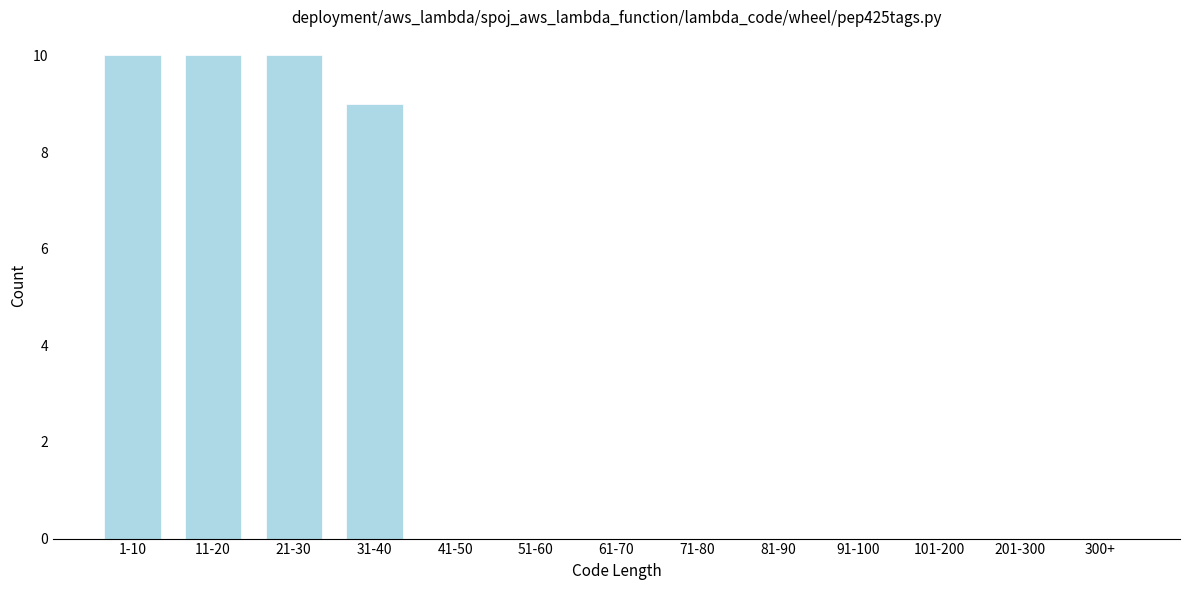

Reading right to left, extract all data points from this chart.

300+=0	201-300=0	101-200=0	91-100=0	81-90=0	71-80=0	61-70=0	51-60=0	41-50=0	31-40=9	21-30=10	11-20=10	1-10=10